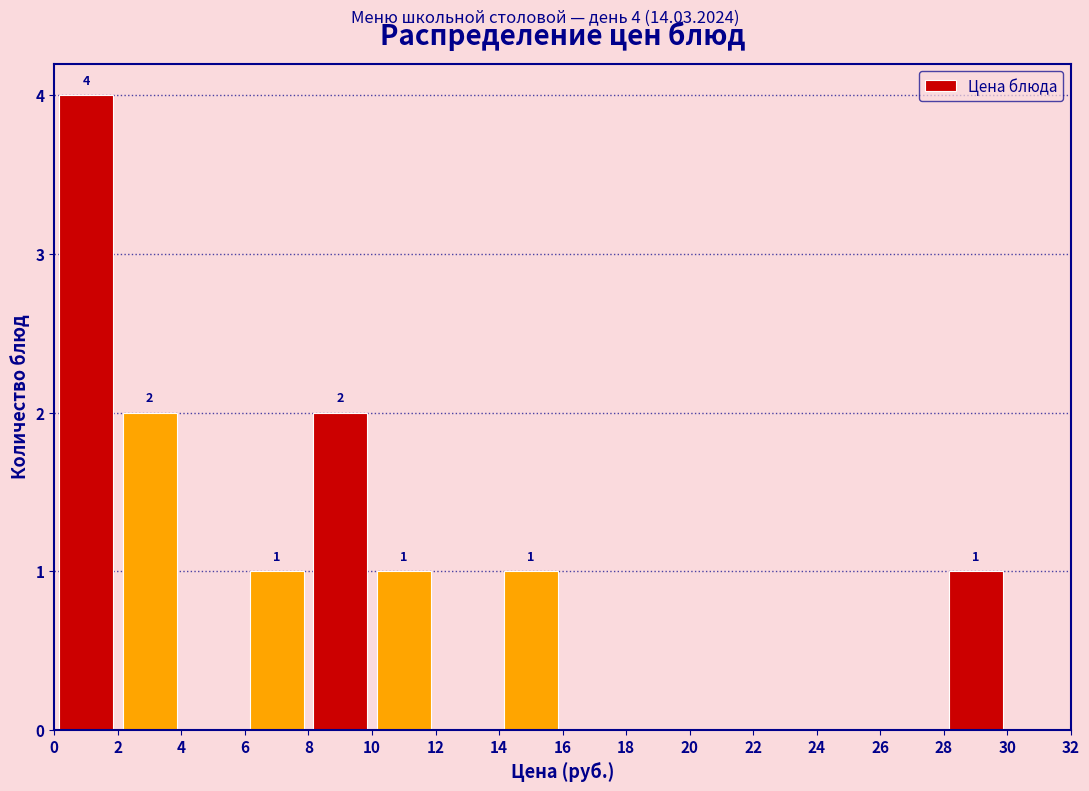

Over which range of the x-axis is the bar tallest?

0 to 2